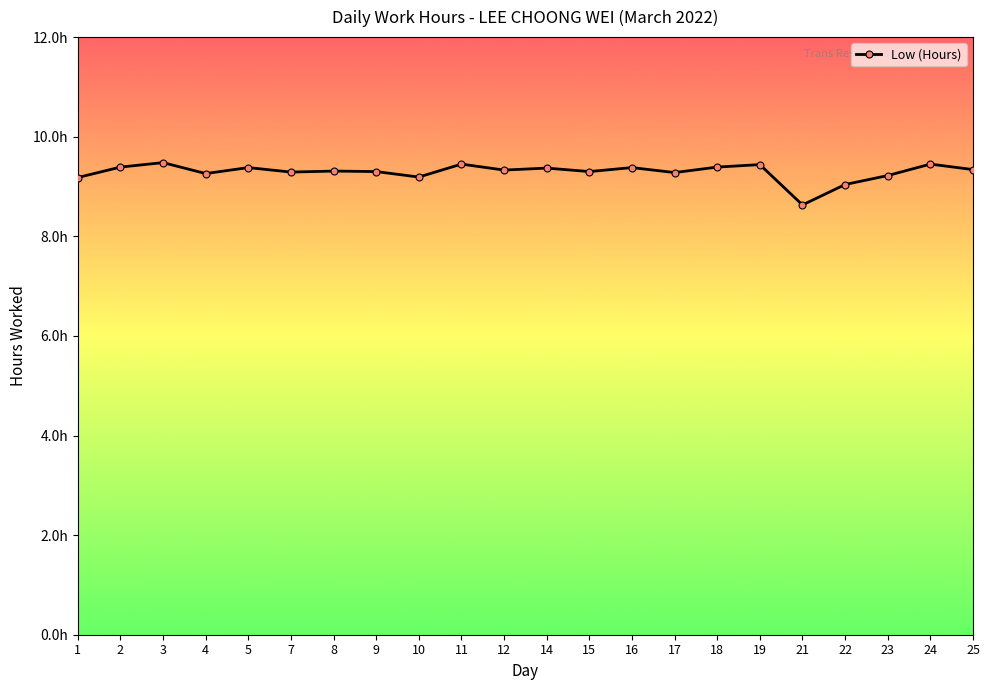

What is the maximum value shown in the chart?

9.5